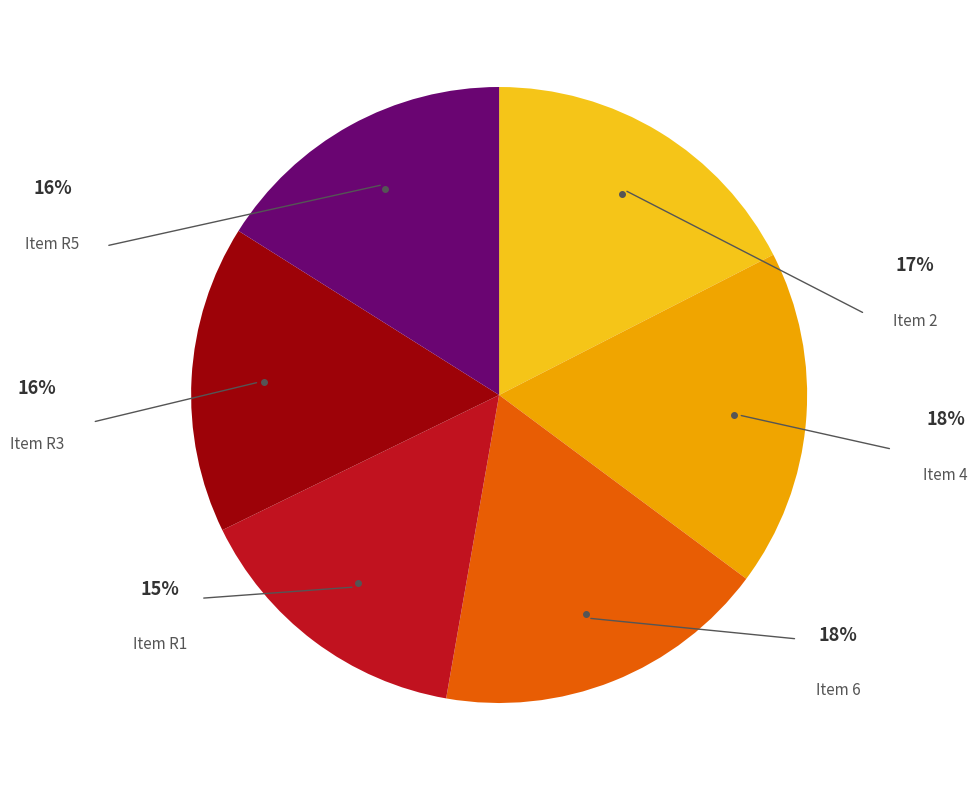

To the nearest percent, what is the difference between the largest and smallest slice percentages?

3%